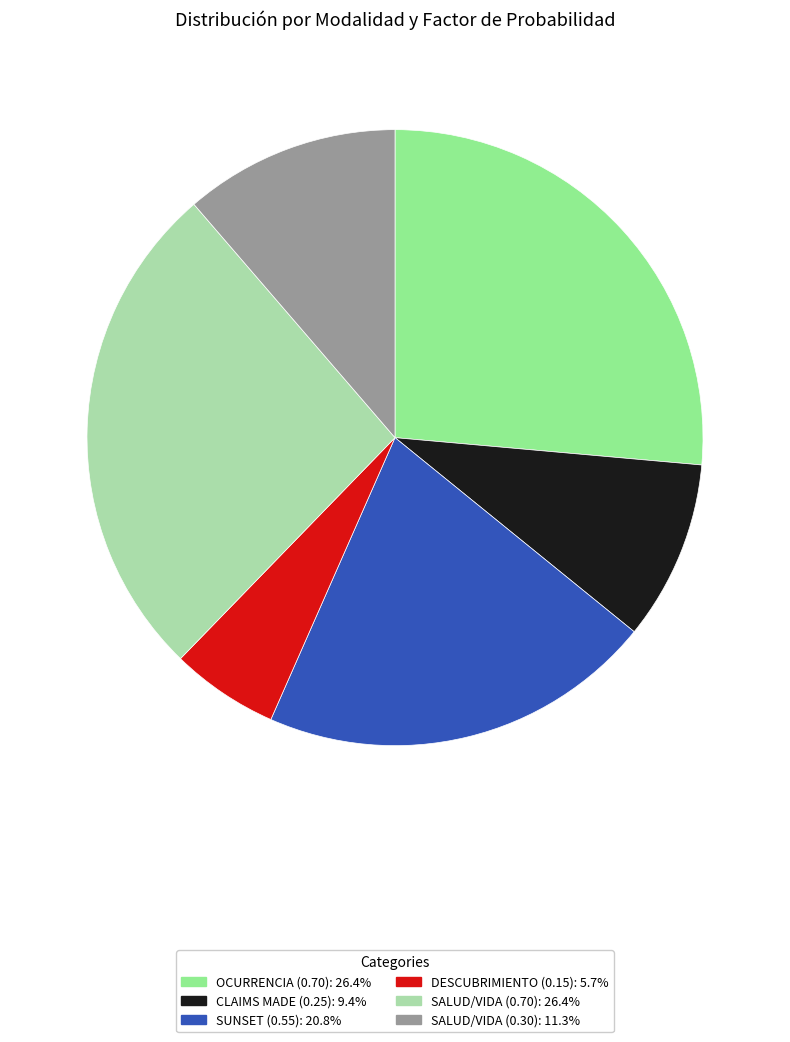

Do SALUD/VIDA (0.70): 26.4% and SUNSET (0.55): 20.8% together represent more than half of the pie?

No